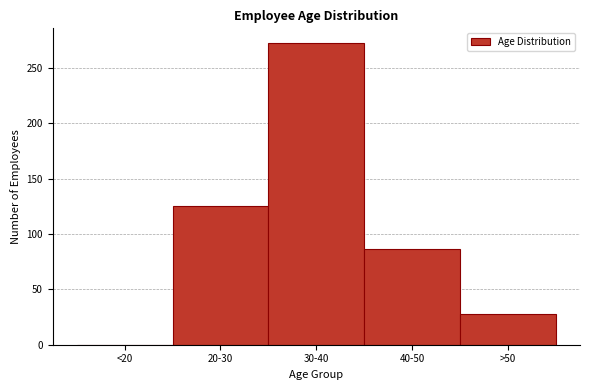

Reading left to right, list all the values displayed in this chart.

<20=0	20-30=125	30-40=272	40-50=86	>50=28